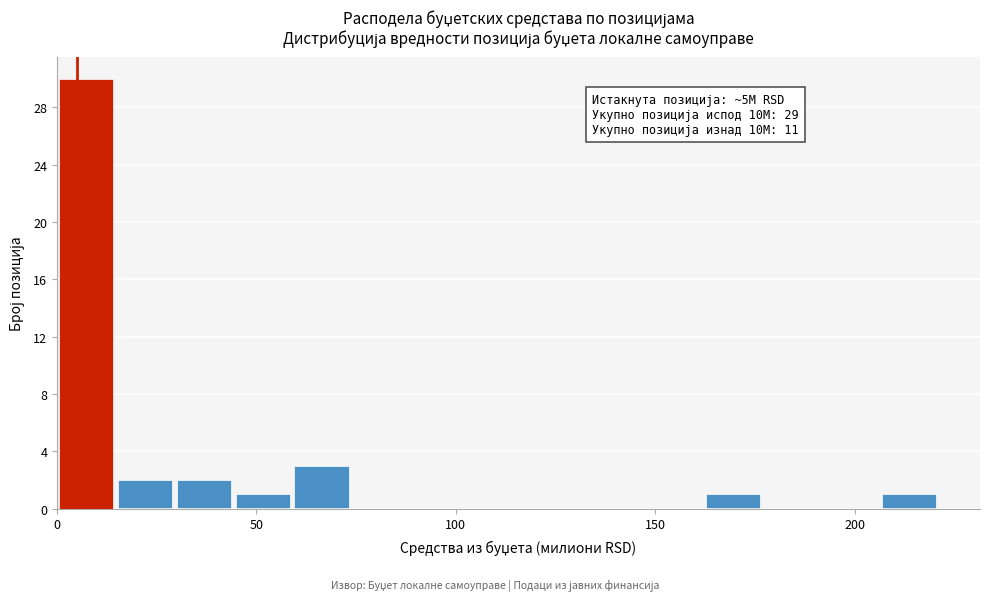

Read against the x-axis, roughly where is the centre of the tallest bar?

5